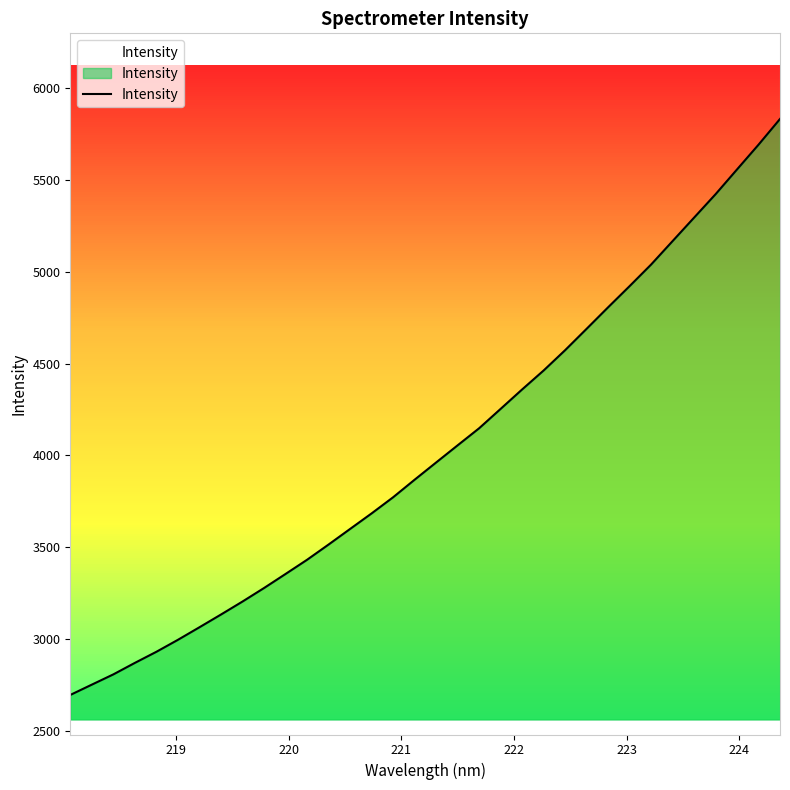

What is the minimum value shown in the chart?

2694.1